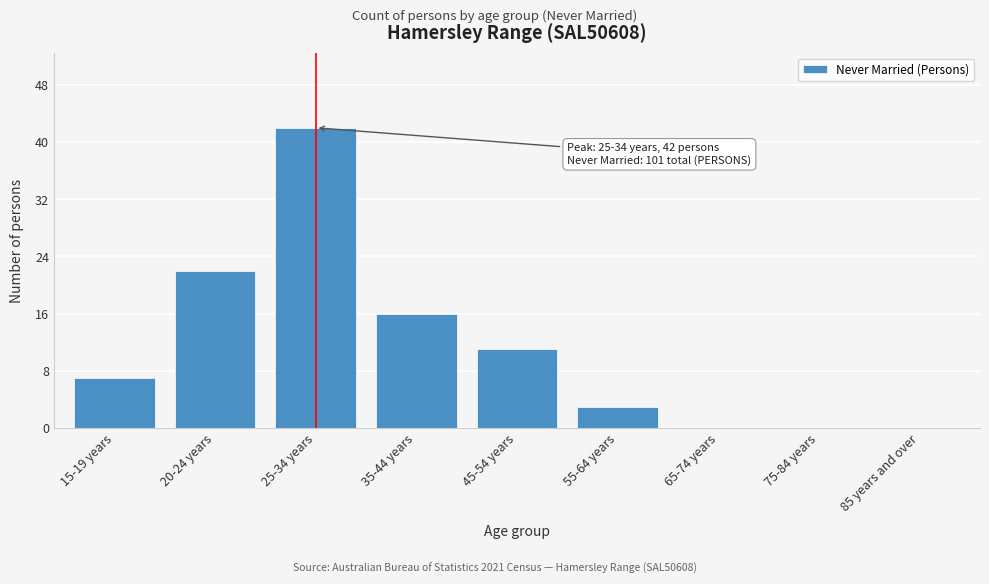

Reading right to left, transcribe all the data shown in this chart.

85 years and over=0	75-84 years=0	65-74 years=0	55-64 years=3	45-54 years=11	35-44 years=16	25-34 years=42	20-24 years=22	15-19 years=7